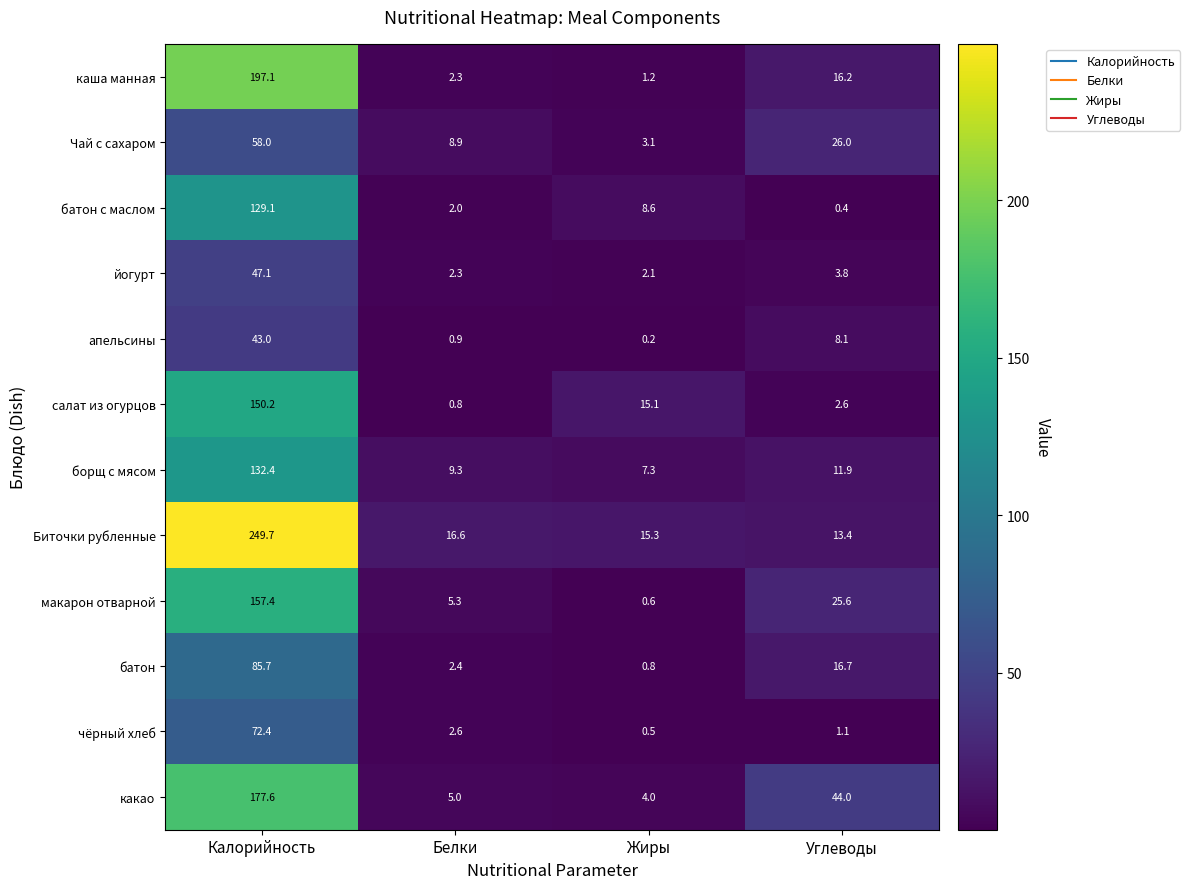

Rank the series by their maximum value, from highest to lowest.

Биточки рубленные, каша манная, какао, макарон отварной, салат из огурцов, борщ с мясом, батон с маслом, батон, чёрный хлеб, Чай с сахаром, йогурт, апельсины